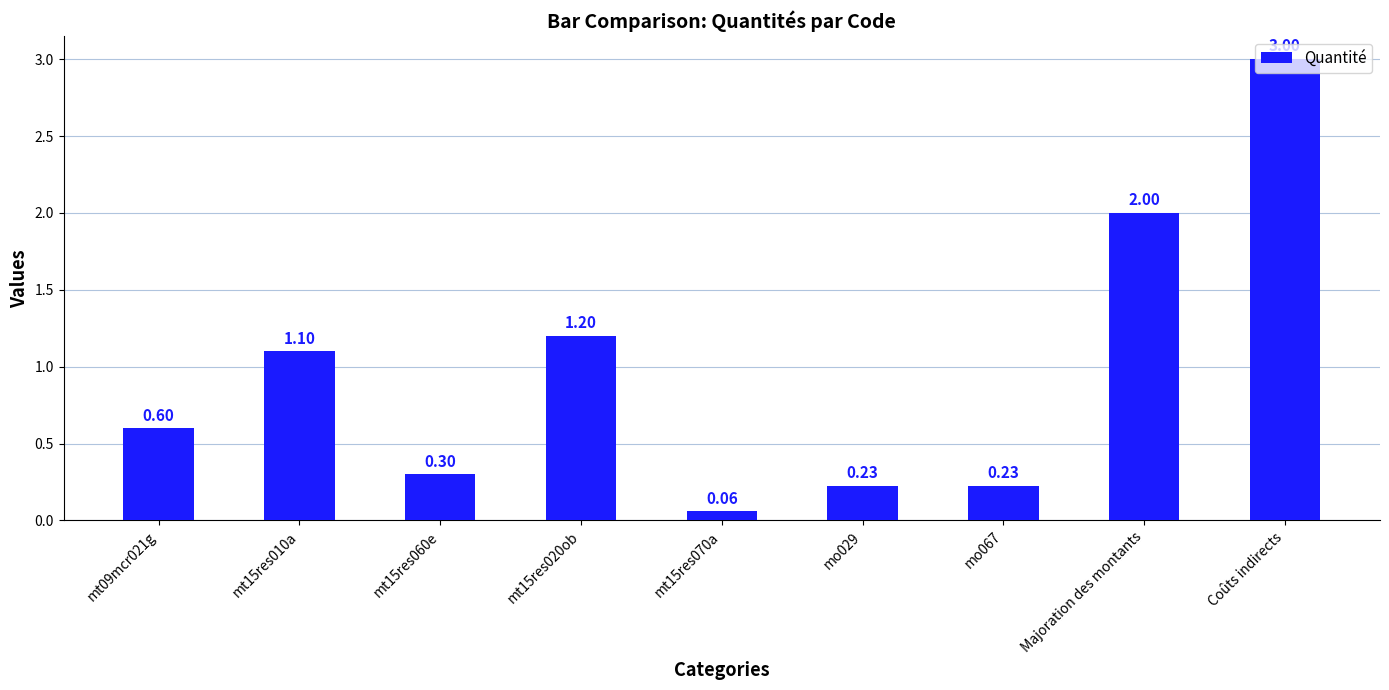

What is the change in value from mt15res070a to Coûts indirects?

+2.9